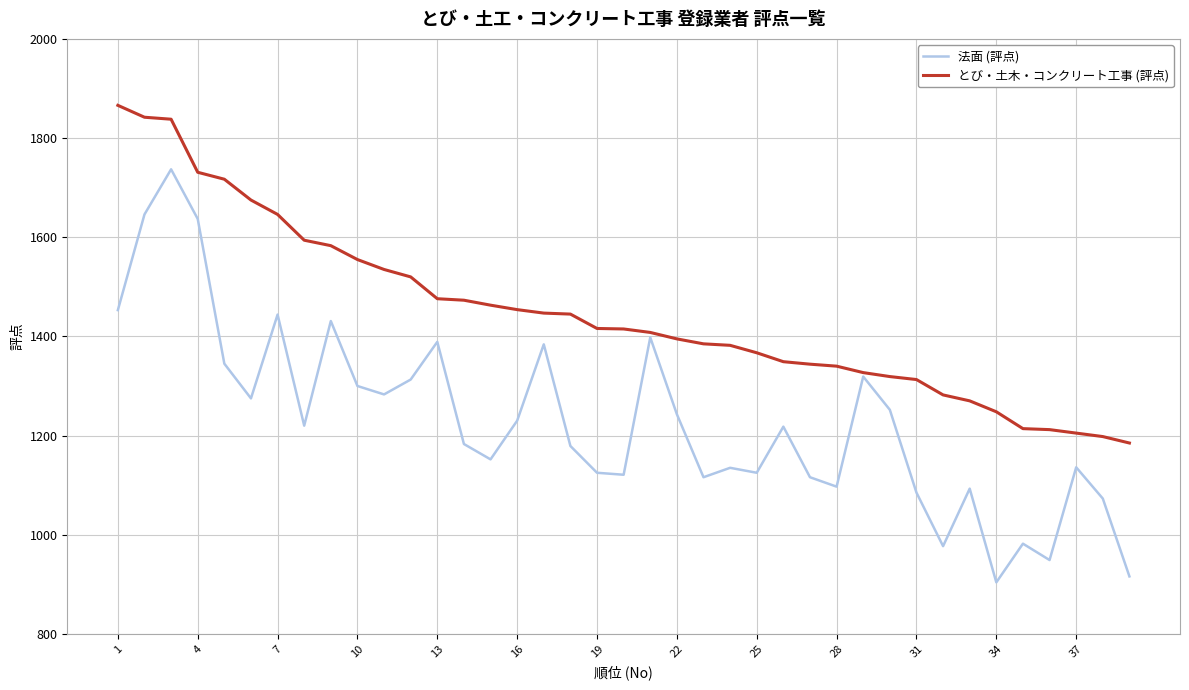

Which series has the largest total across all categories?

とび・土木・コンクリート工事 (評点)